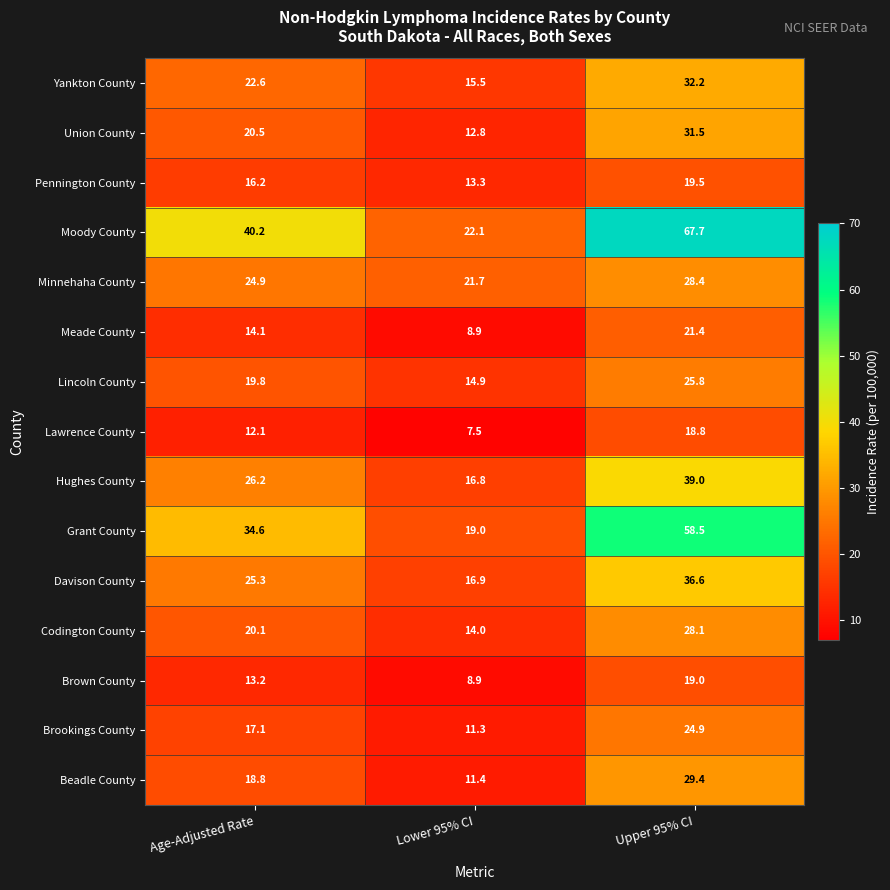

The Yankton County series shows 42.1 at Upper 95% CI. True or false?

False